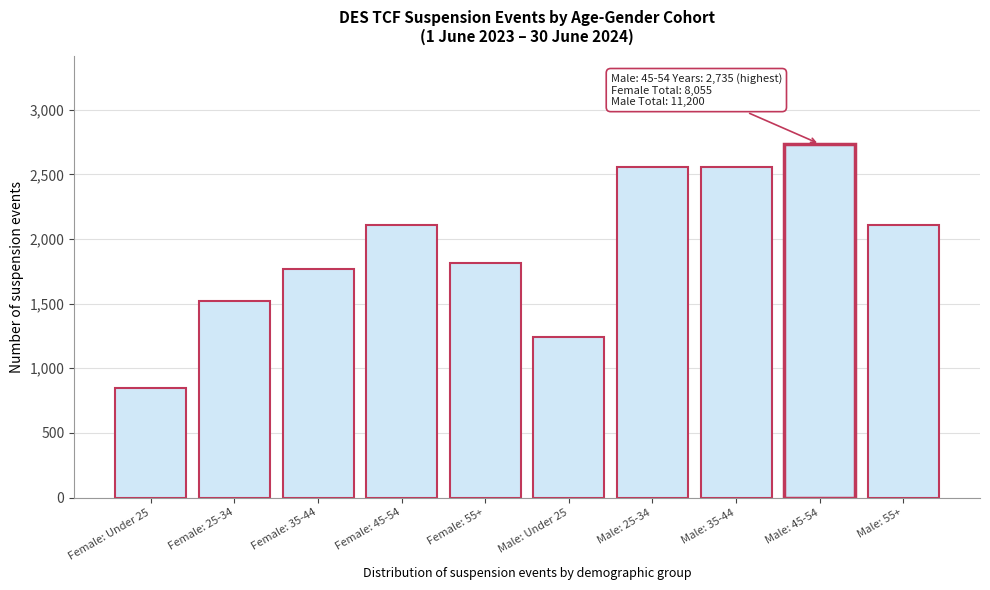

What is the sum of all values?

19260